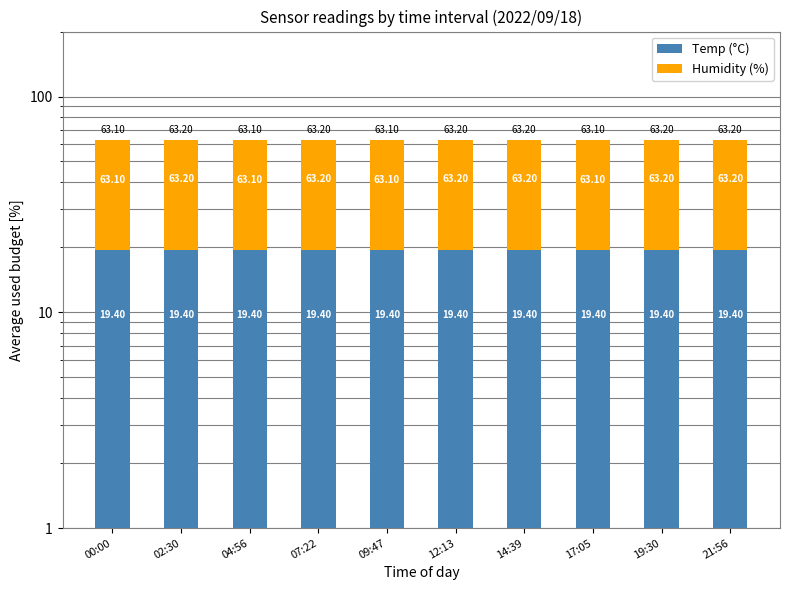

Which series has the largest range (max minus min)?

Humidity (%)